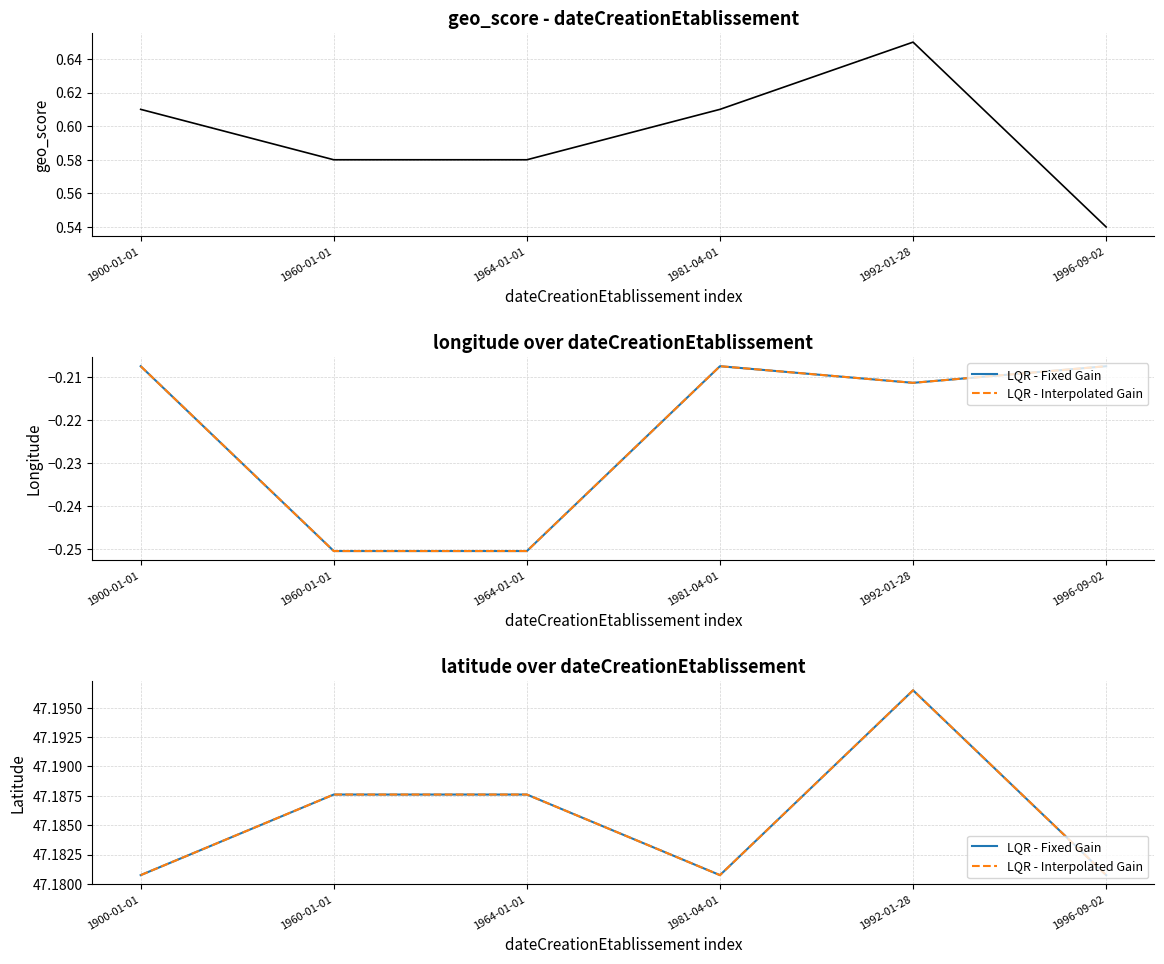

How many LQR - Interpolated Gain values are between 47 and 48?

6